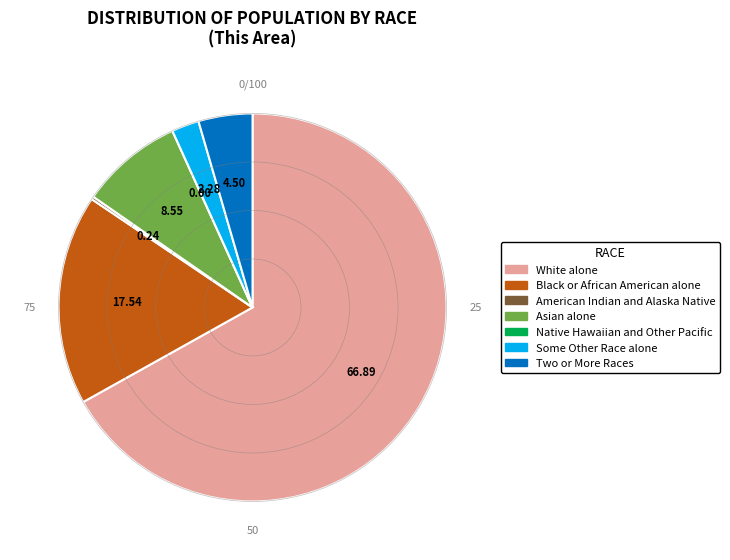

The Two or More Races slice represents 4% of the pie. True or false?

True